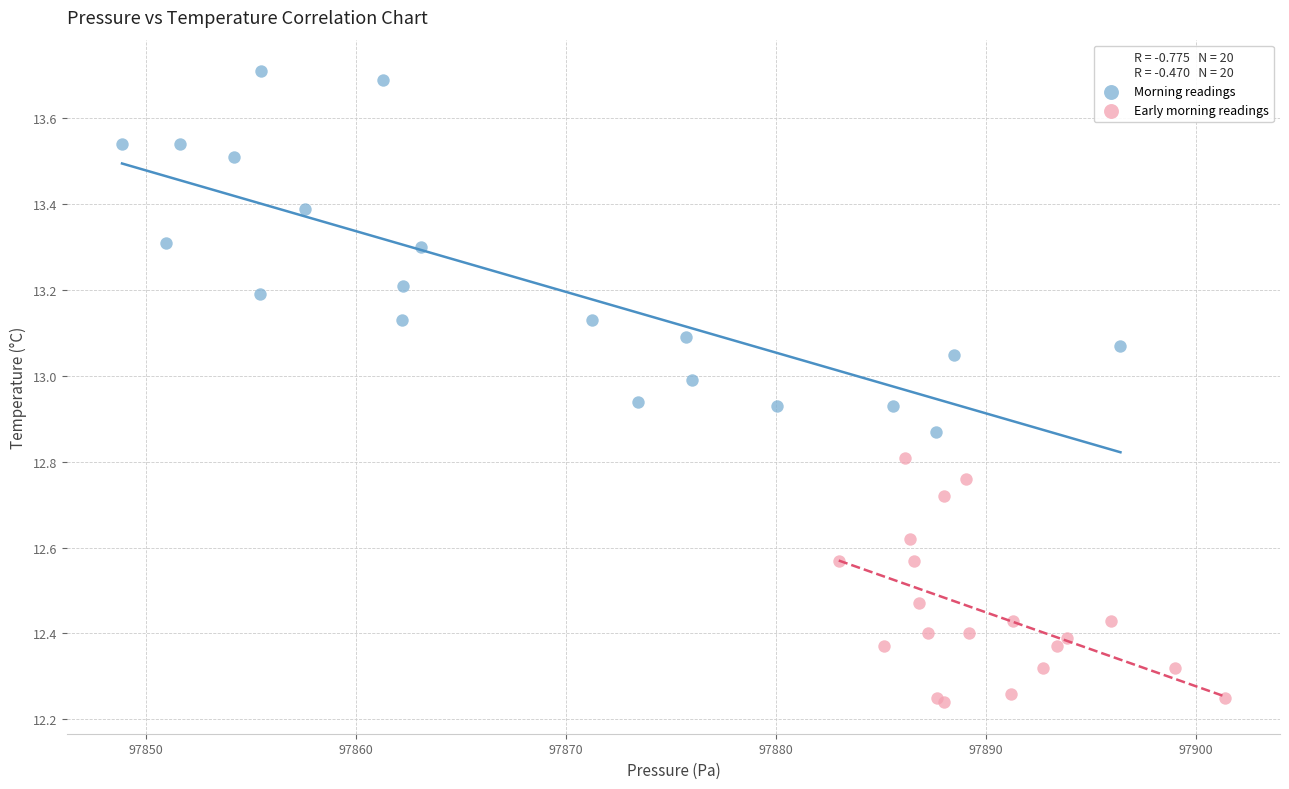

Which series reaches the minimum Y coordinate?

Early morning readings